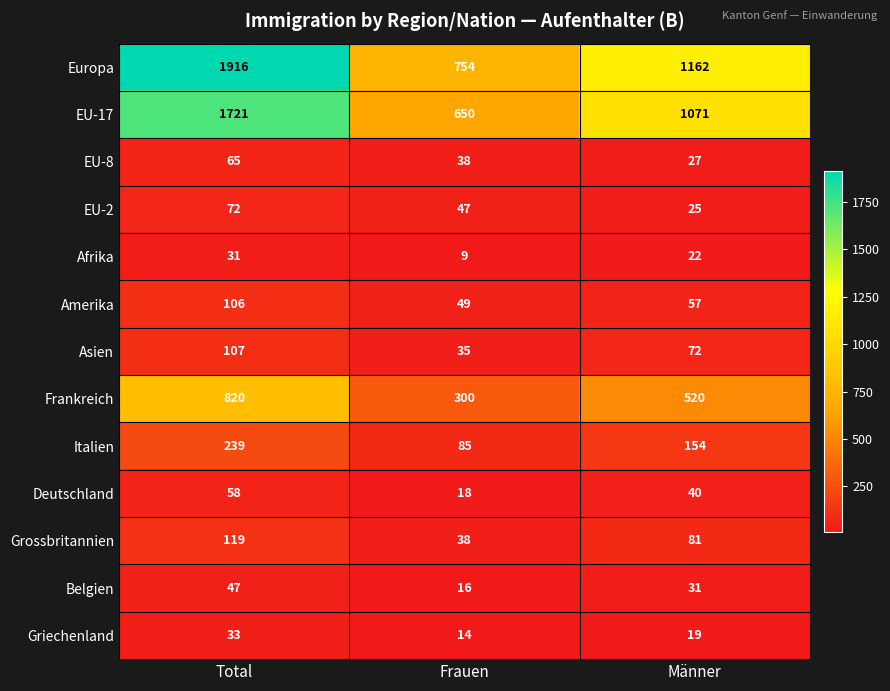

Which label corresponds to the smallest value in the chart?

Frauen